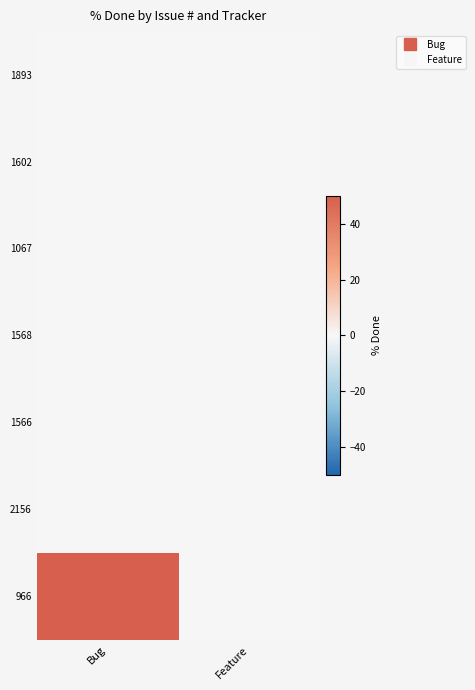

Reading left to right, transcribe all the data shown in this chart.

1893: Bug=0	Feature=0
1602: Bug=0	Feature=0
1067: Bug=0	Feature=0
1568: Bug=0	Feature=0
1566: Bug=0	Feature=0
2156: Bug=0	Feature=0
966: Bug=50	Feature=0